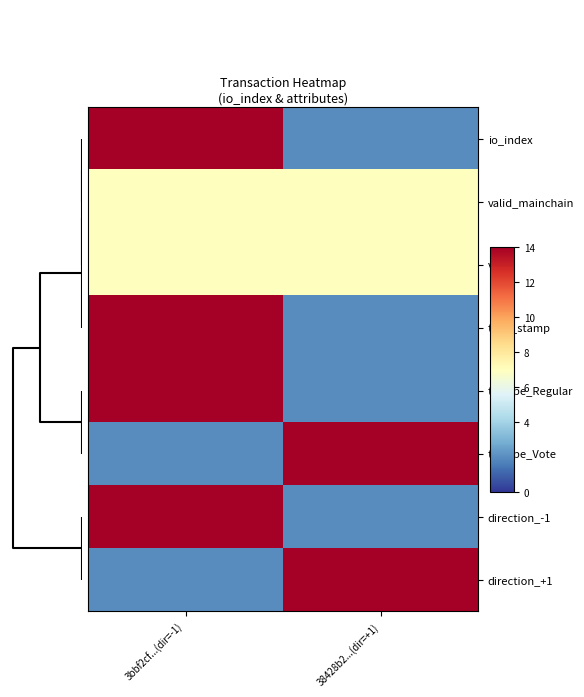

Which series has the largest range (max minus min)?

io_index